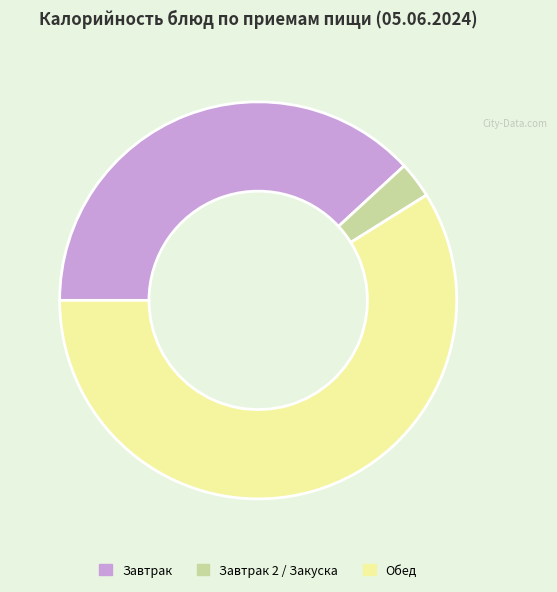

Between Завтрак 2 / Закуска and Обед, which is larger?

Обед